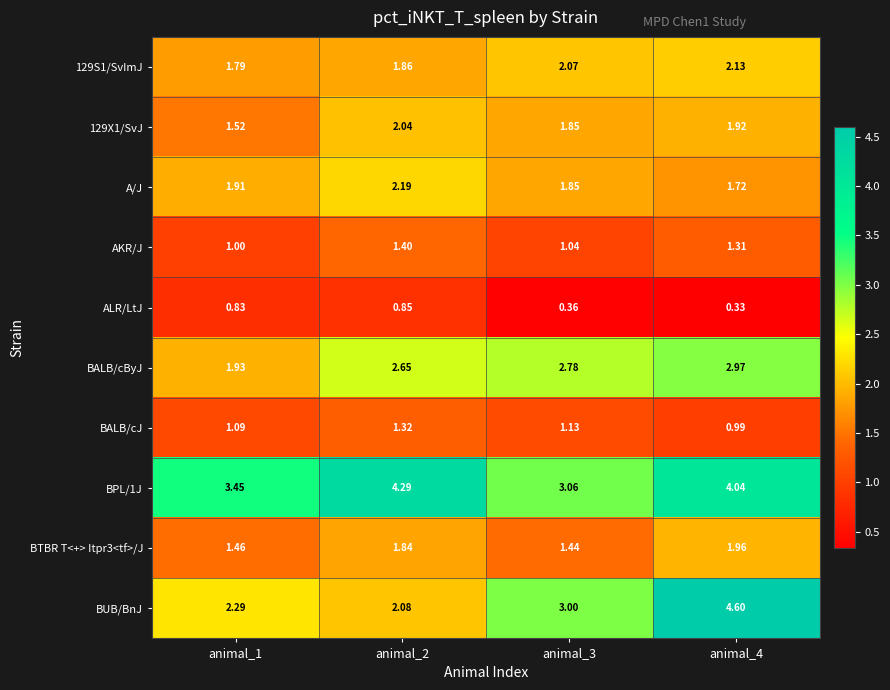

Which series changed the most between animal_1 and animal_4?

BUB/BnJ